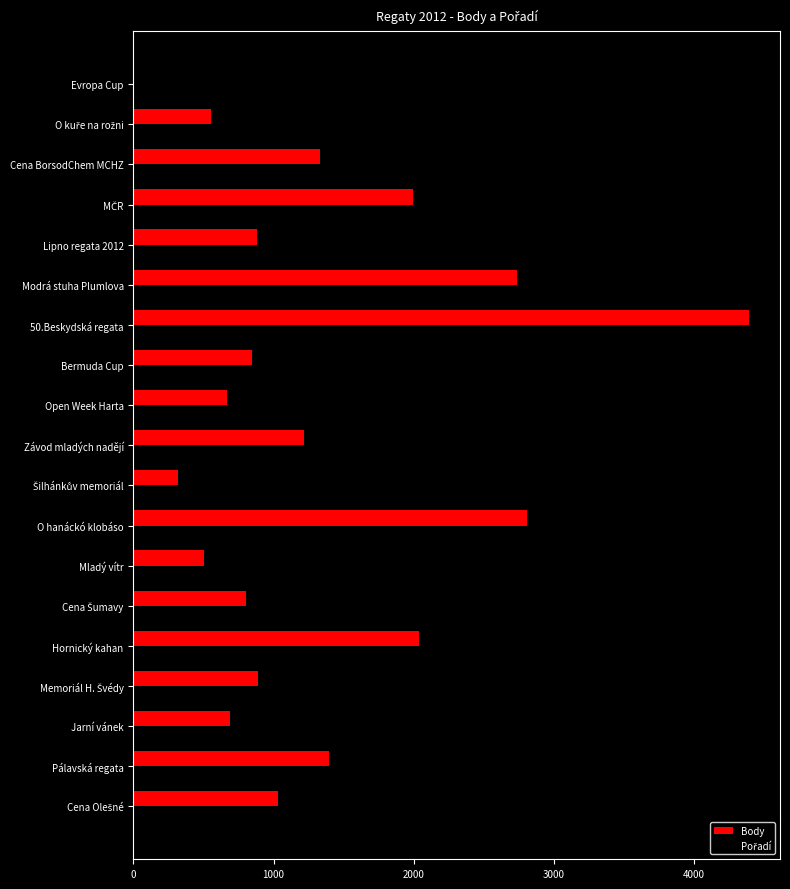

What is the maximum value for Body?

4396.0